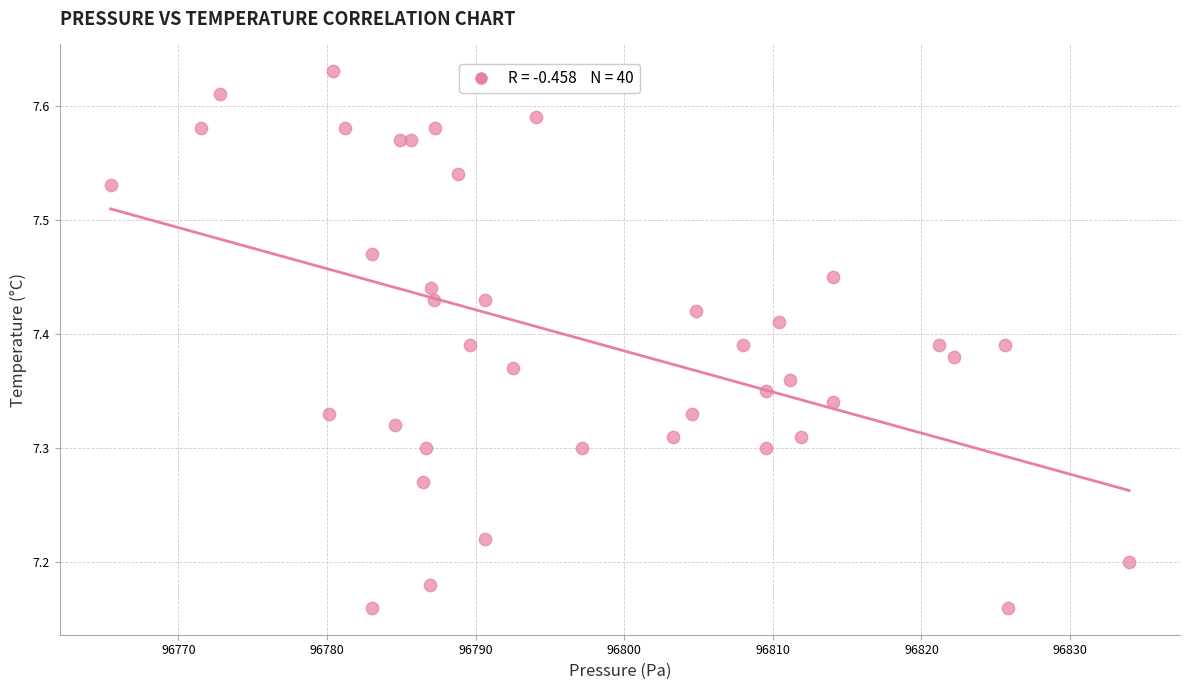

What is the range of Y values (max minus min)?

0.5